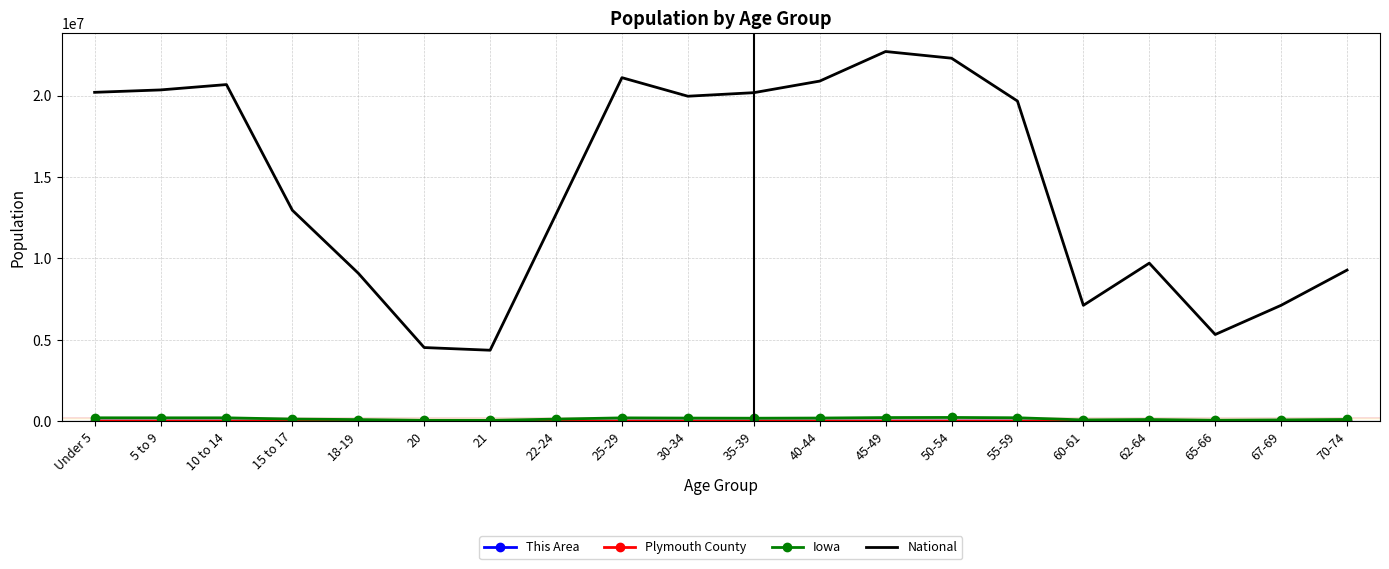

The value of National at 30-34 is 29896306. True or false?

False